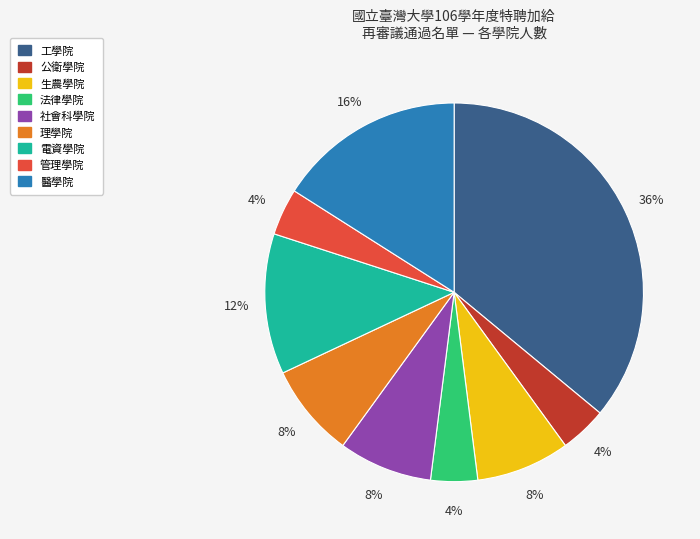

To the nearest percent, what is the difference between the 公衛學院 and 理學院 slice percentages?

4%